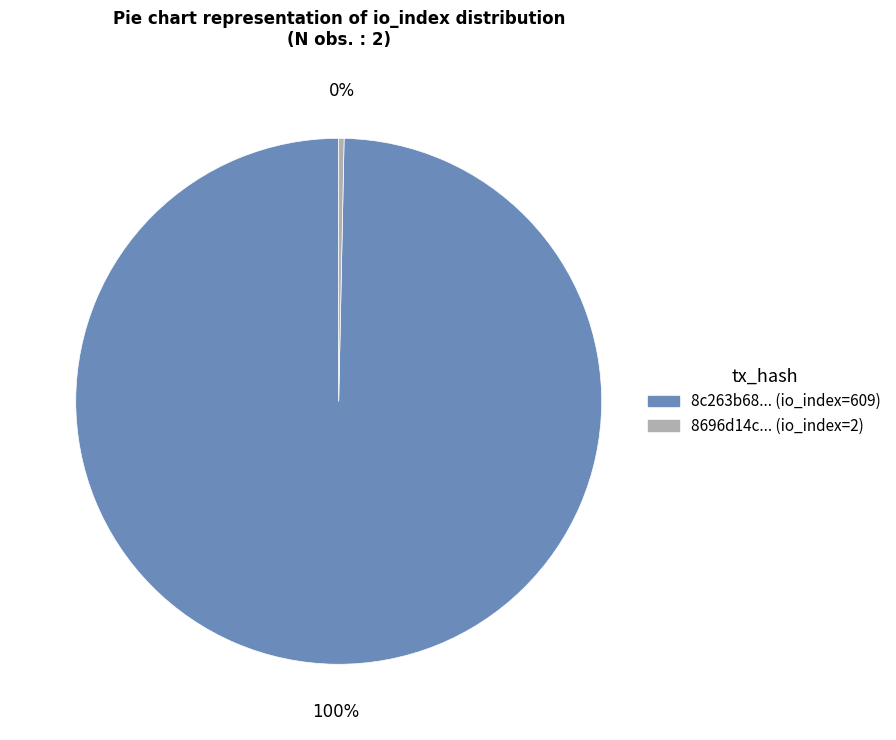

To the nearest percent, what is the average slice percentage?

50%